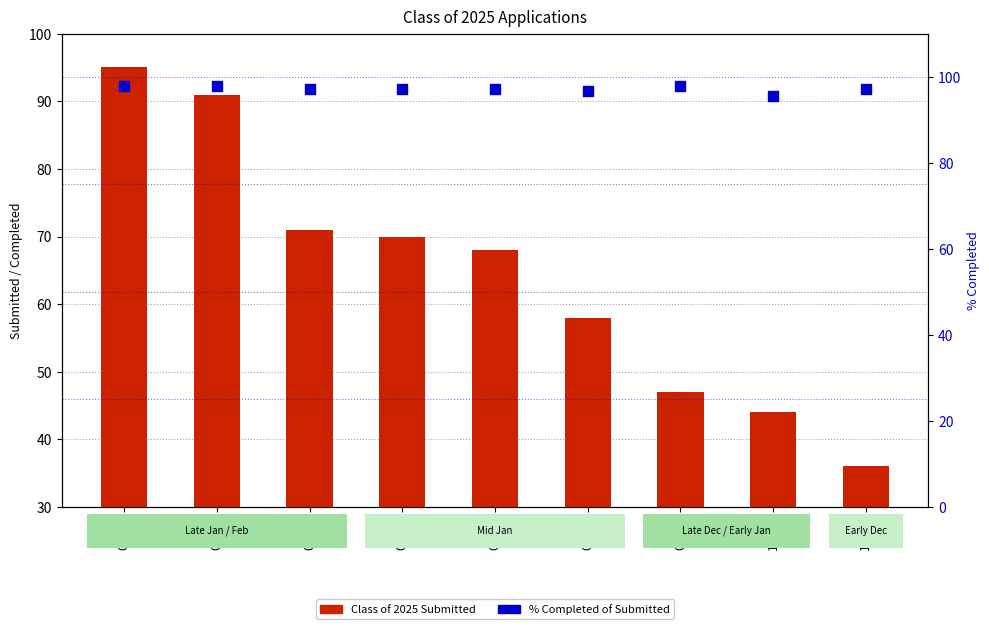

Which series contains the highest Y value?

% Completed of Submitted